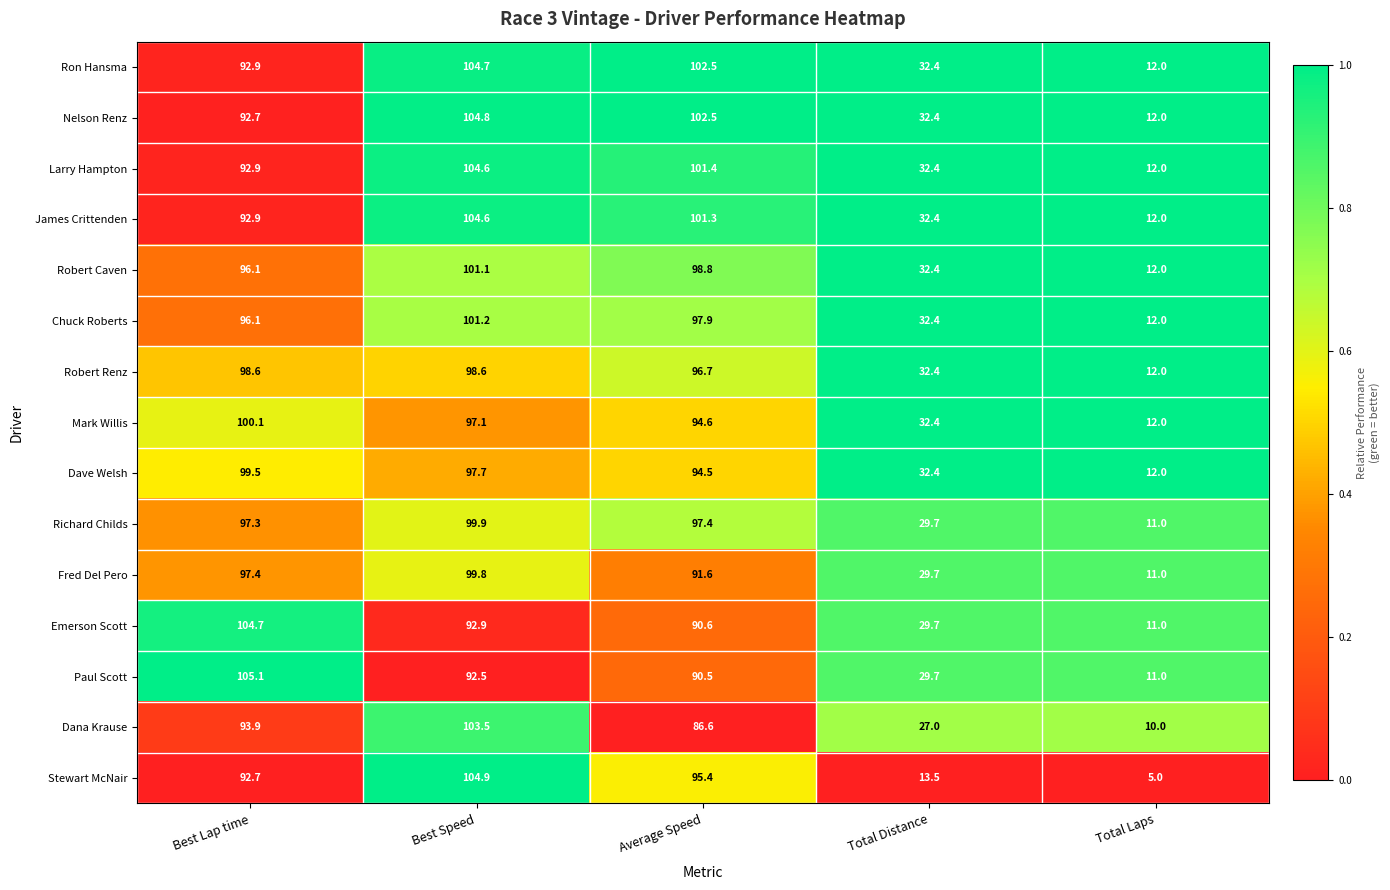

True or false: Chuck Roberts has a value of 5.9 at Total Laps.

False